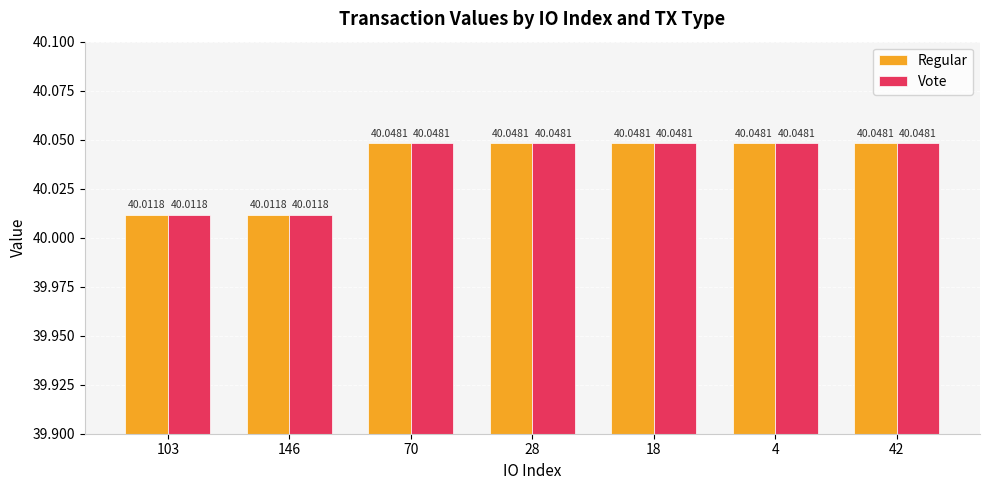

What is the lowest value of the Regular series?

40.0